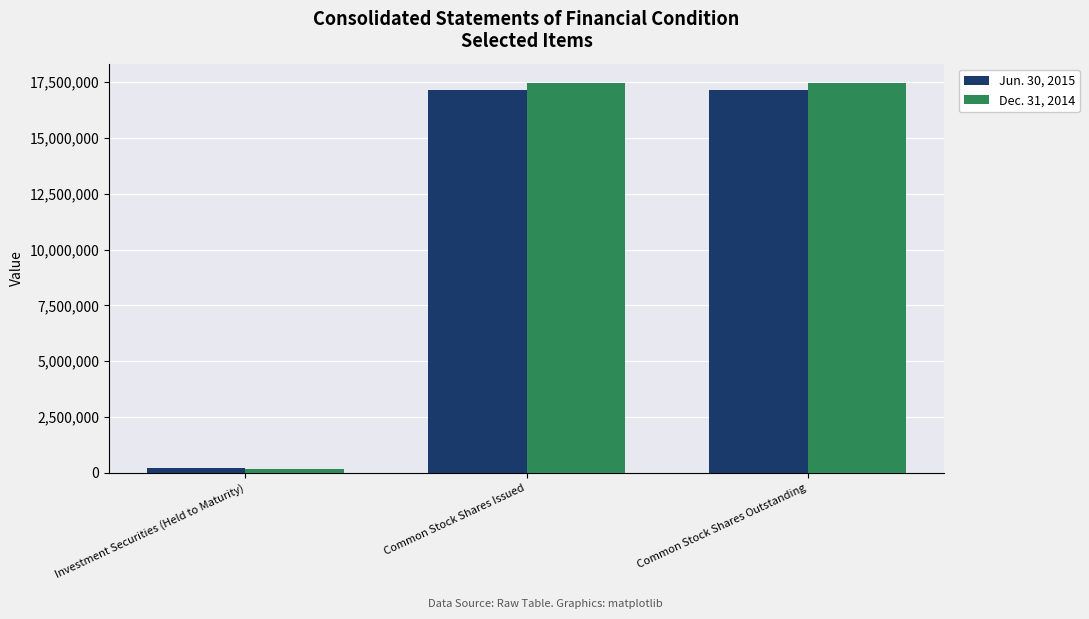

What is the highest value of the Jun. 30, 2015 series?

17154233